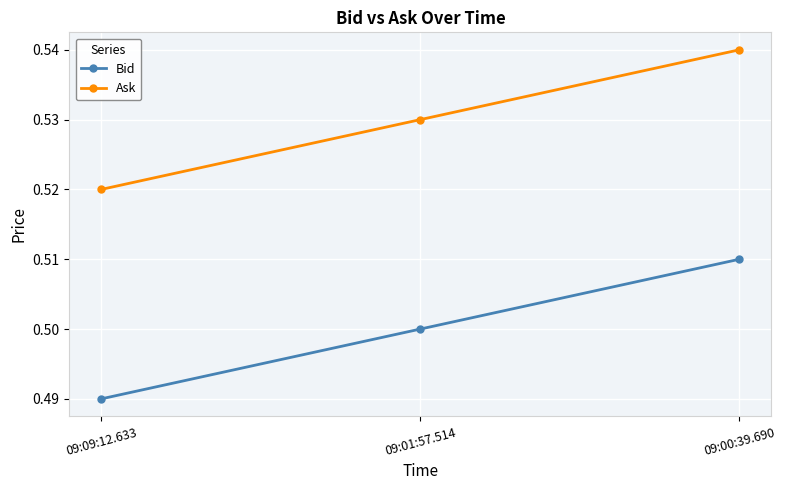

At which label does Ask reach its peak?

09:00:39.690